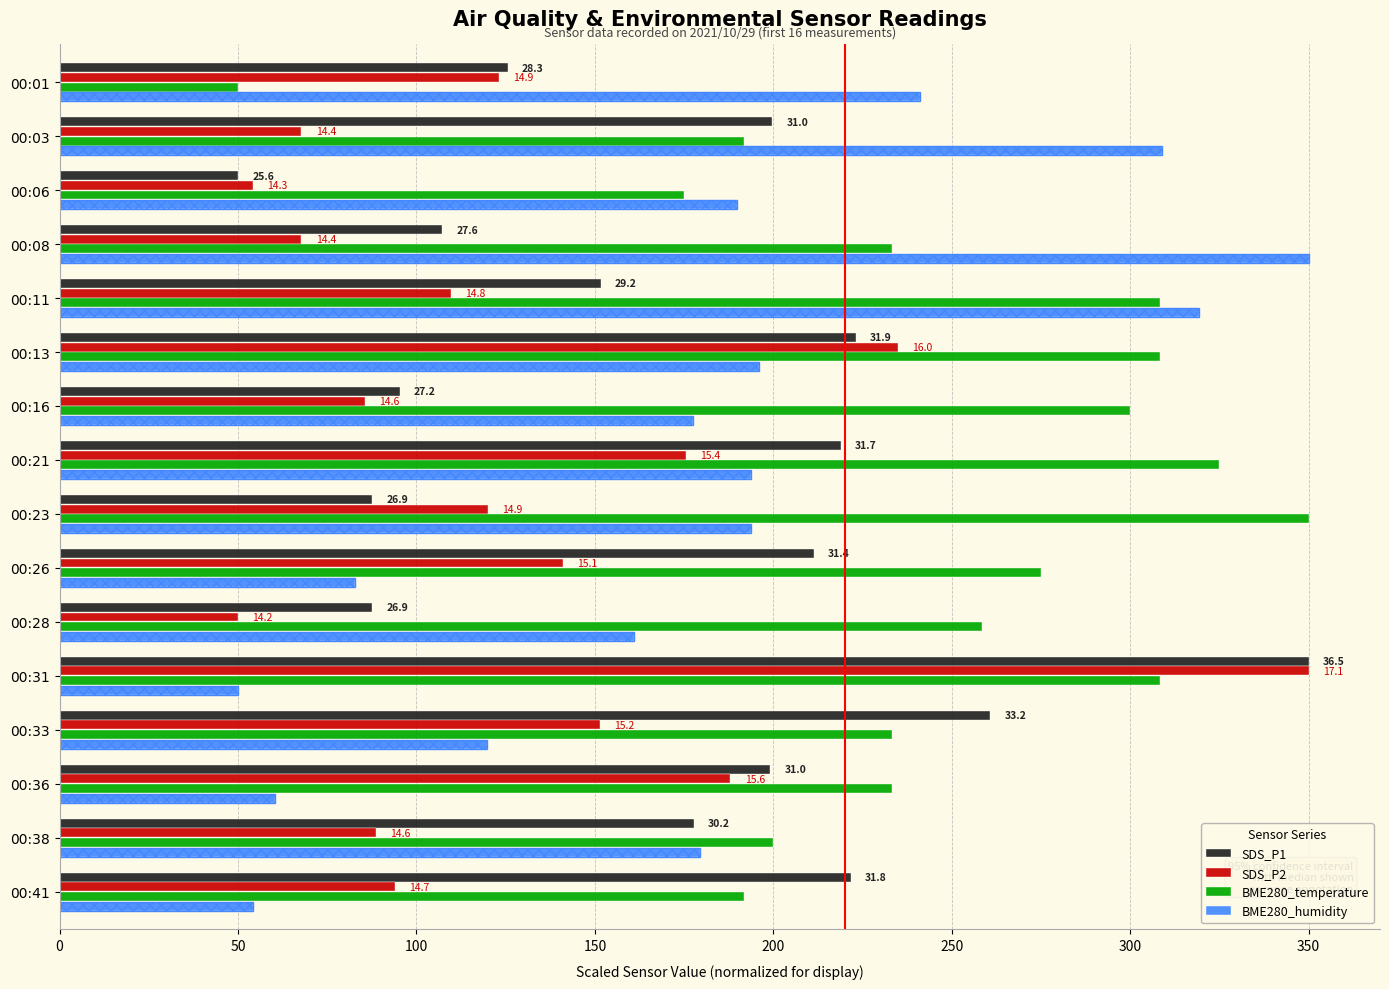

Are the bars horizontal?

Yes